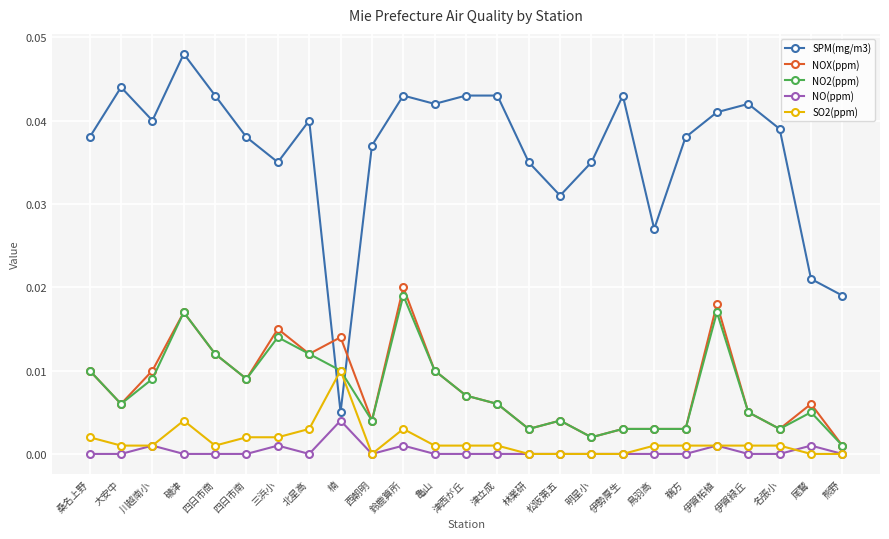

Where is the first local minimum for NO2(ppm)?

大安中